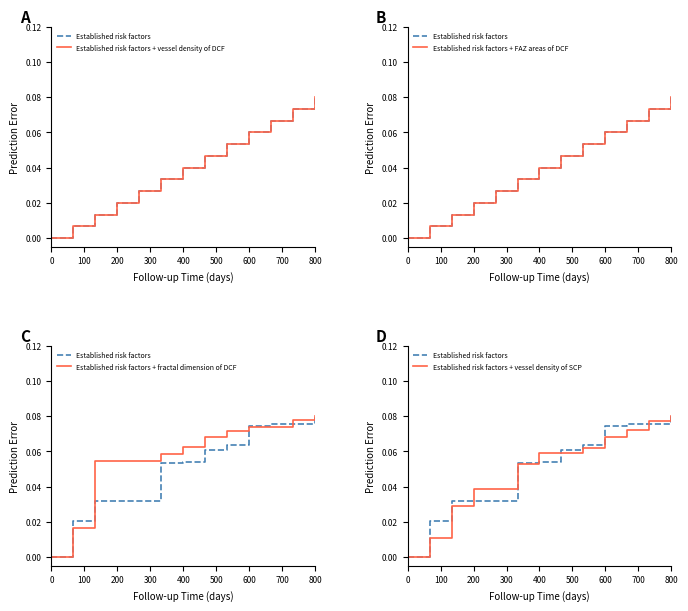

Does the chart display data point markers on the line(s)?

No